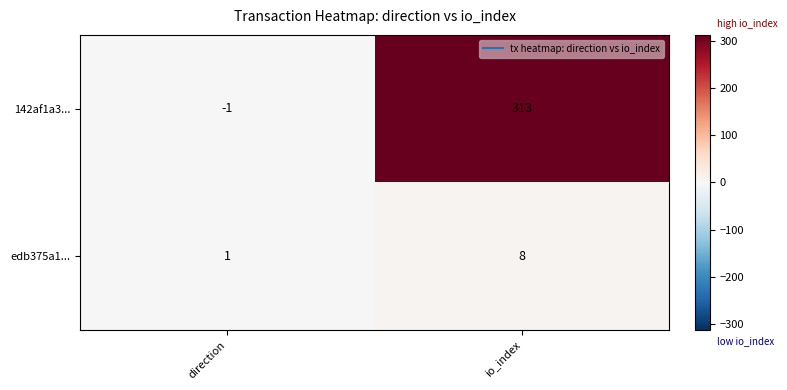

Which series changed the most between direction and io_index?

142af1a3...